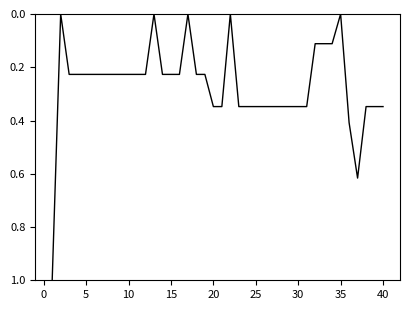

Is this an area chart (filled region under the line)?

No